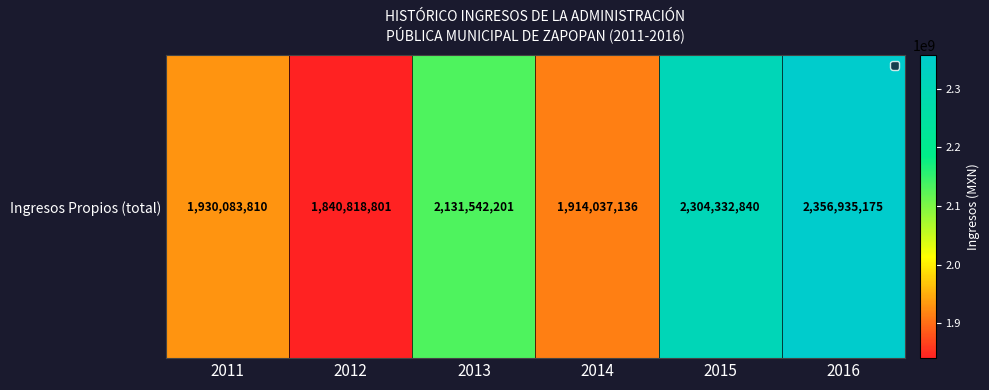

What is the average value?

2079624993.9